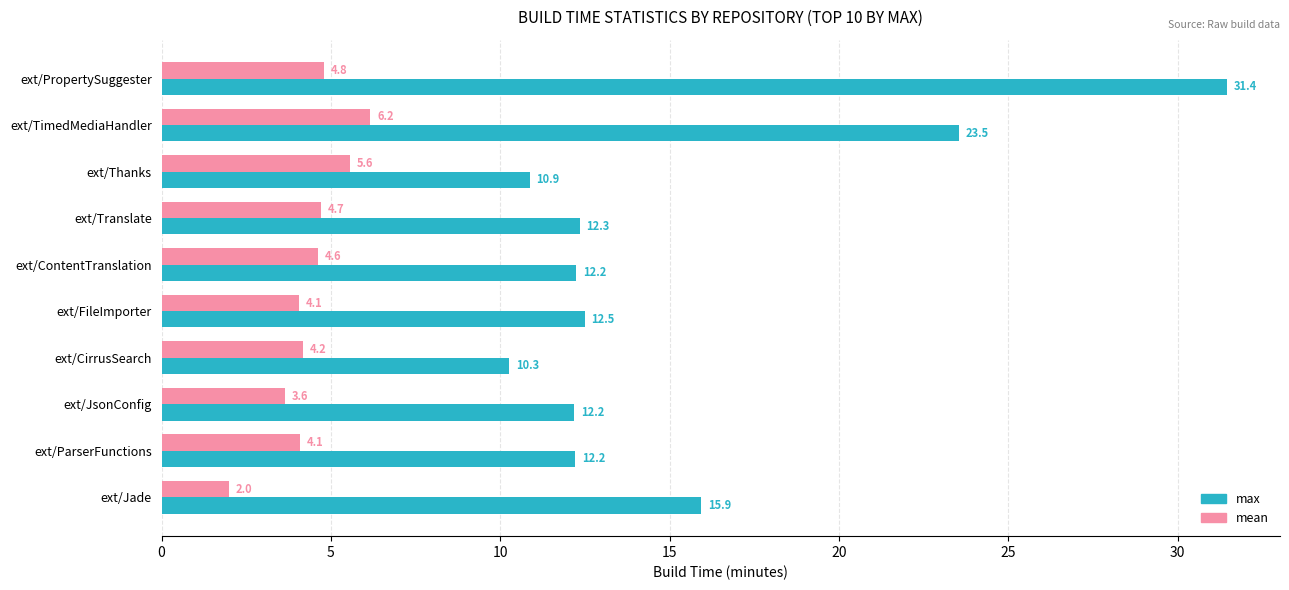

What is the difference between the second highest and second lowest values in the max series?

12.7